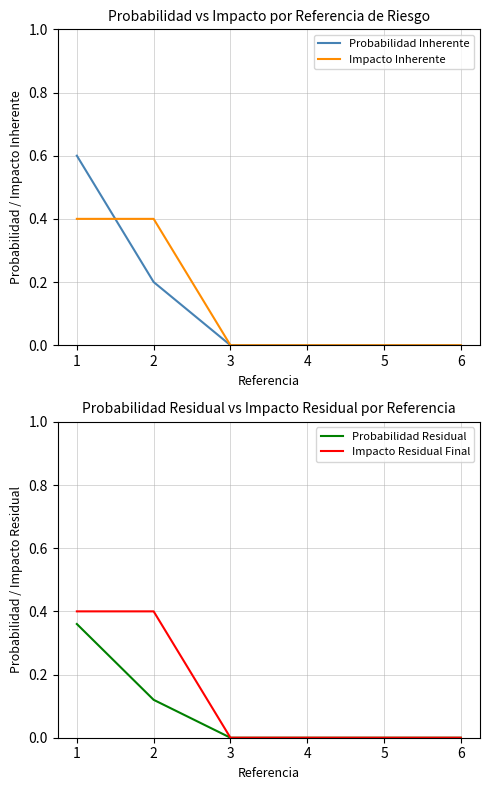

Which category has the highest value in the Impacto Inherente series?

1